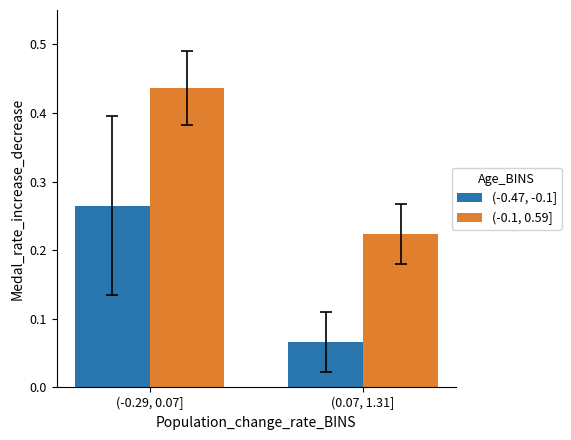

Which category has the lowest value in the (-0.47, -0.1] series?

(0.07, 1.31]